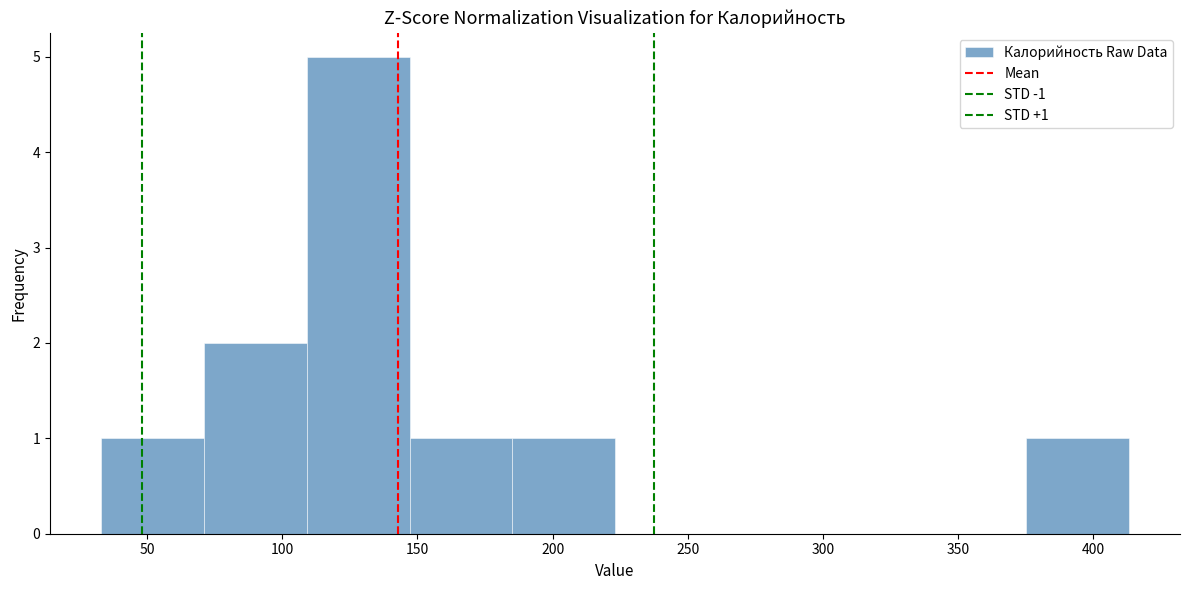

Which range on the x-axis has the tallest bar?

110 to 145